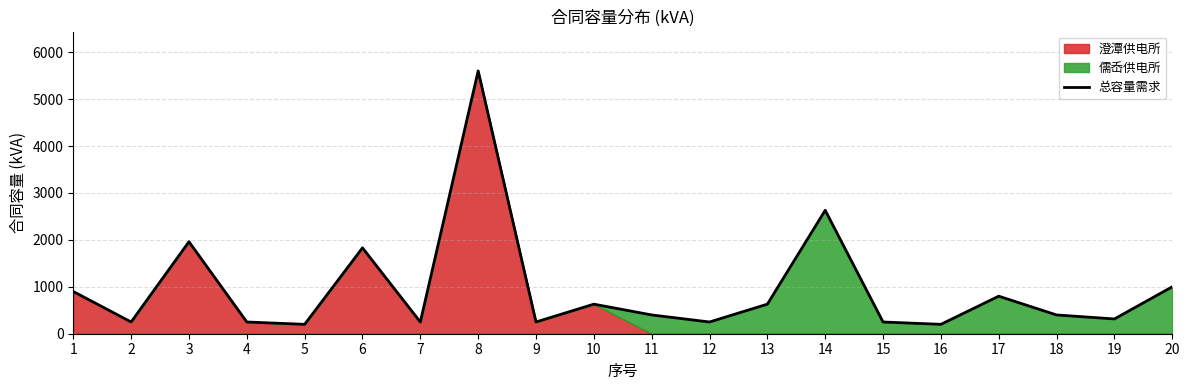

At which category does the data reach its first local valley?

2